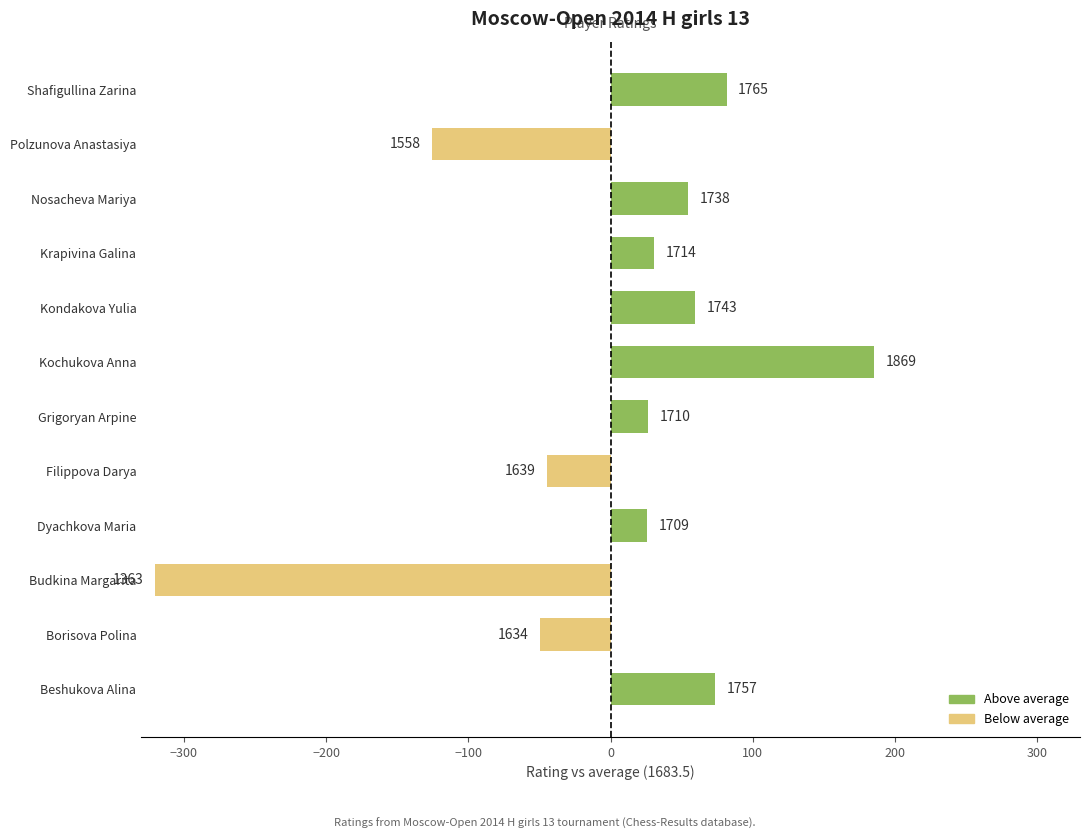

Are the bars horizontal?

Yes